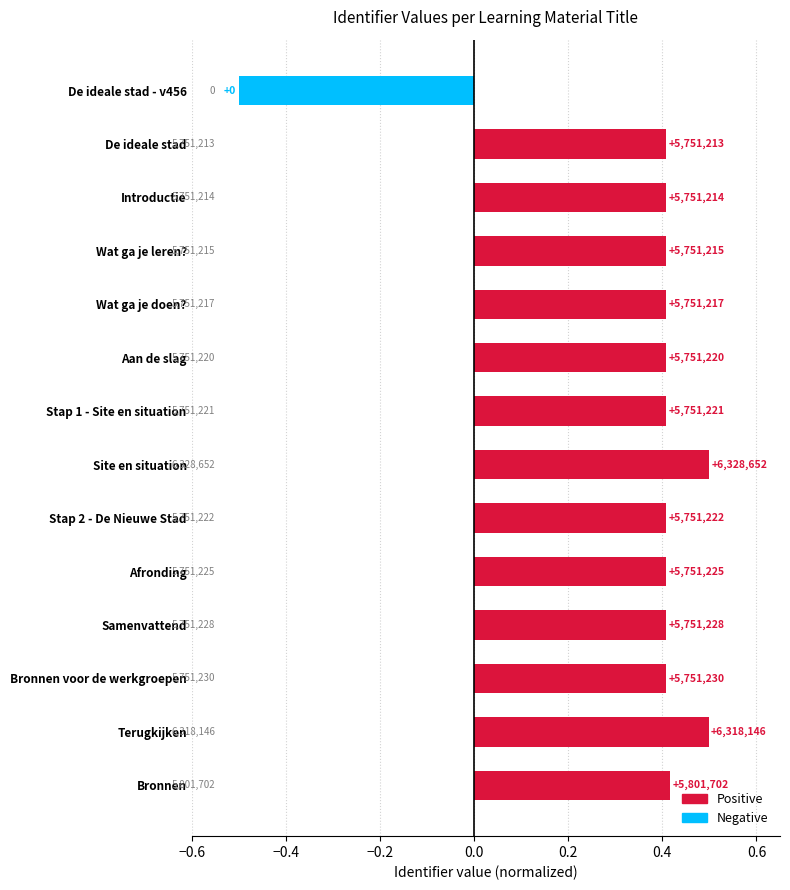

Are the bars horizontal?

Yes